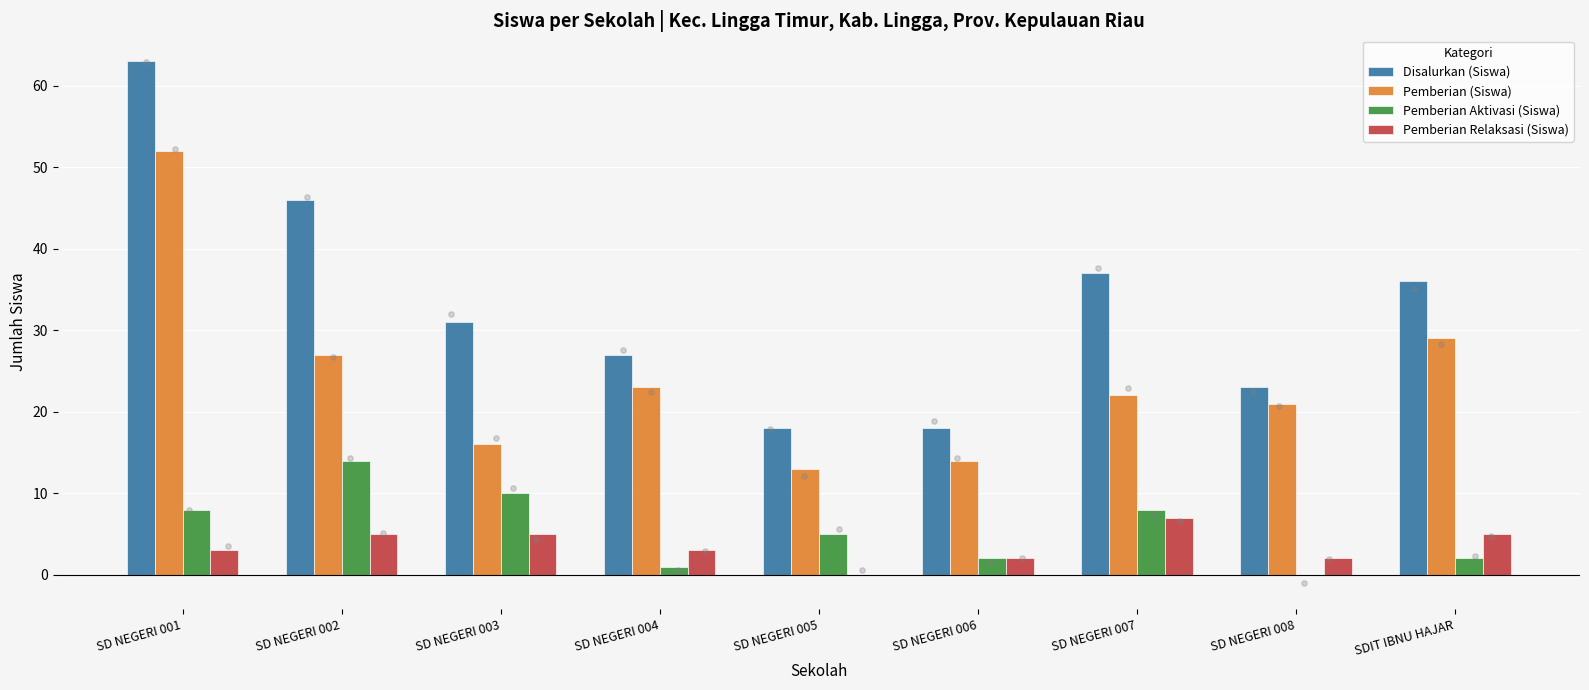

What is the total value across all series at SD NEGERI 004?

54